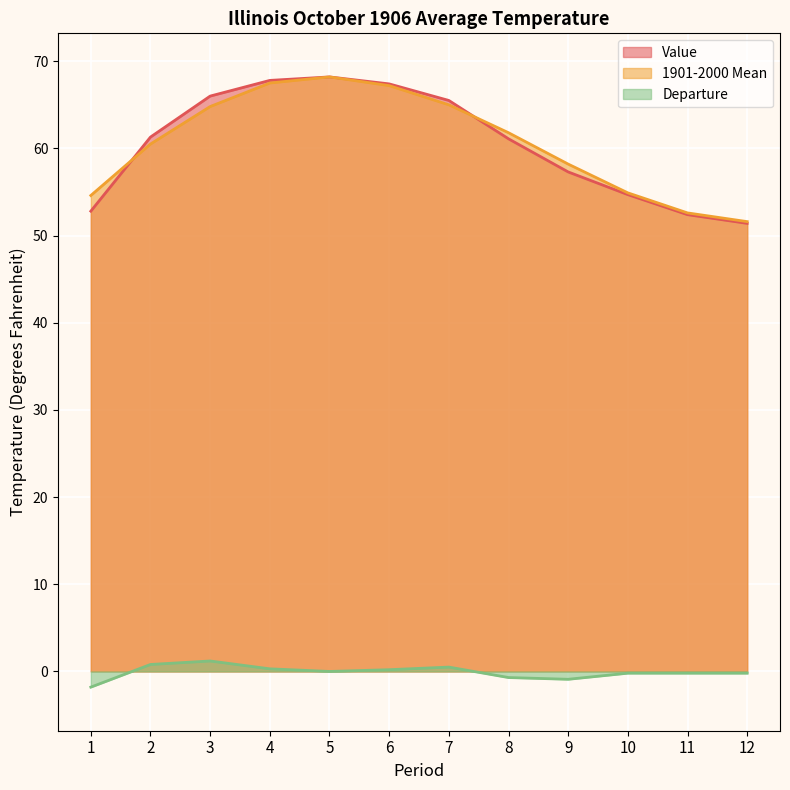

At which category is the sum across all series the highest?

5